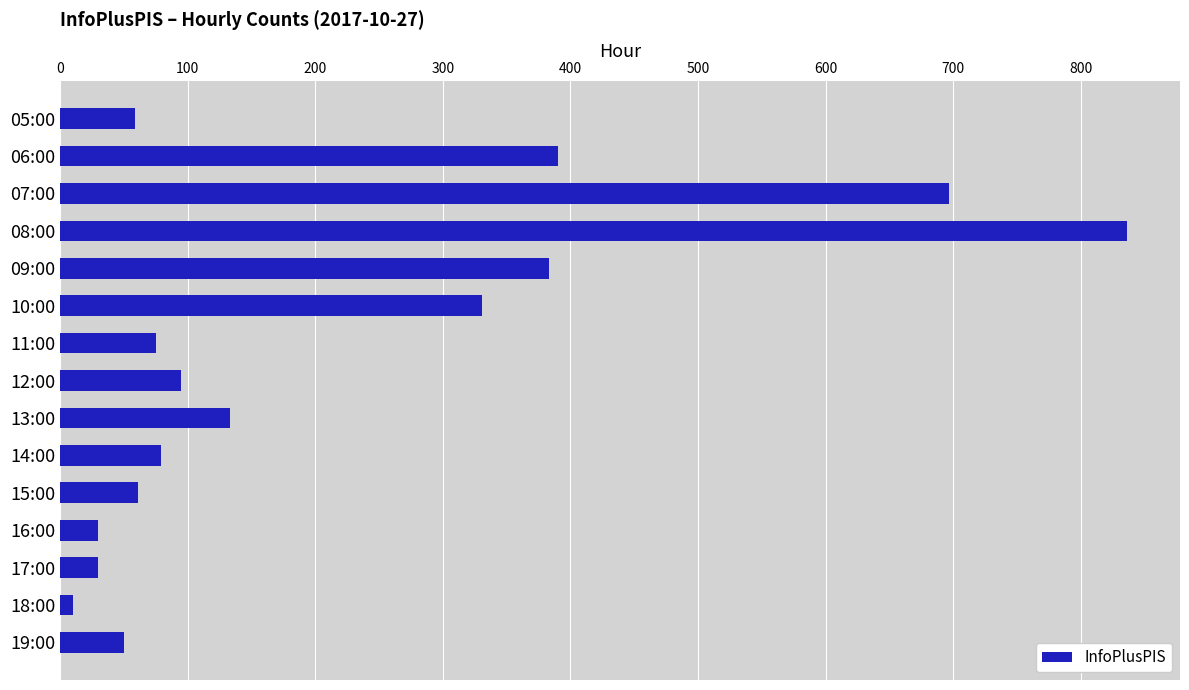

Is it true that the value at 11:00 is 102?

False